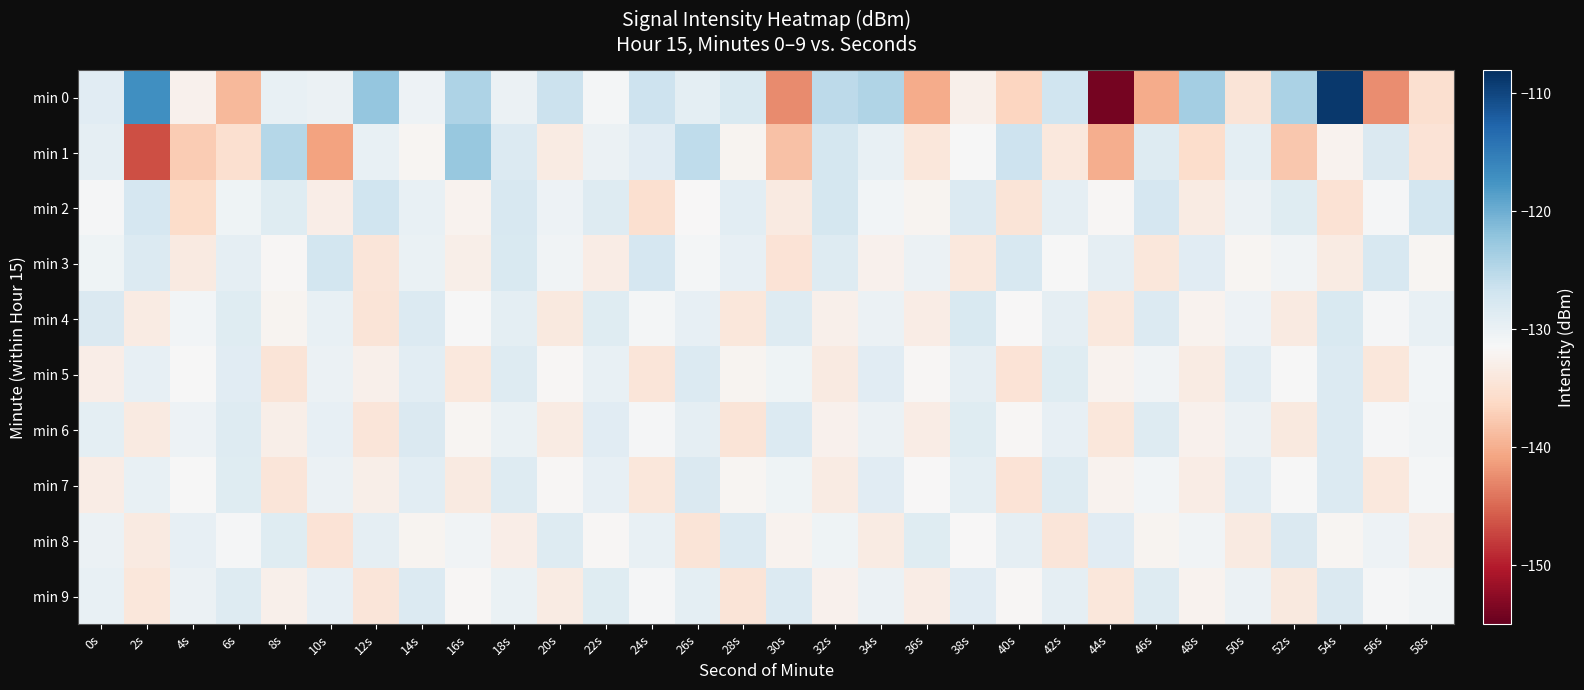

How many series are shown in this chart?

10